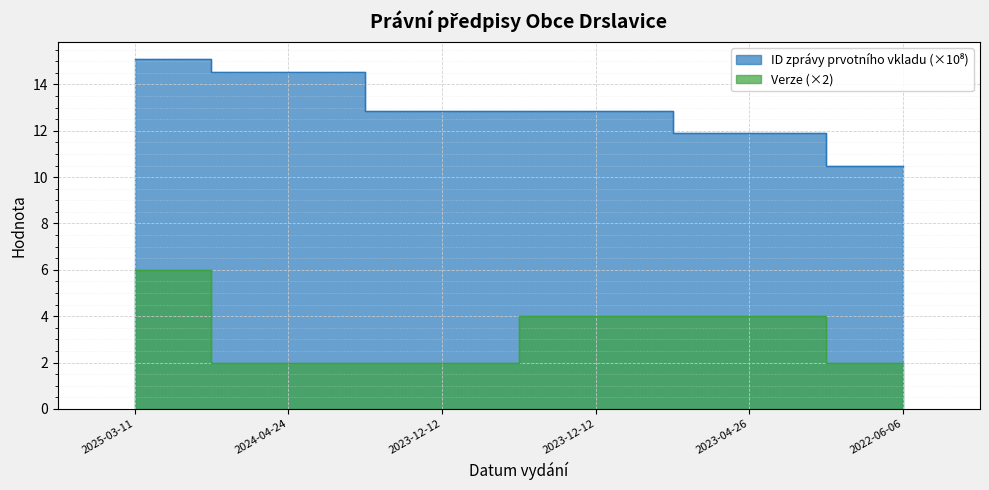

At how many categories does at least one series exceed 4?

6